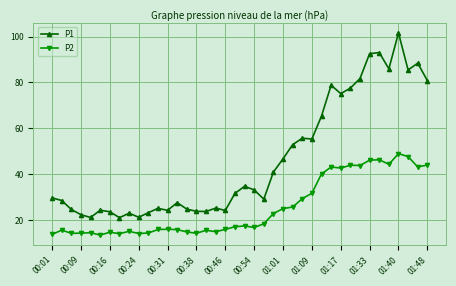

True or false: P1 has more than 2 points higher than both neighbors.

True